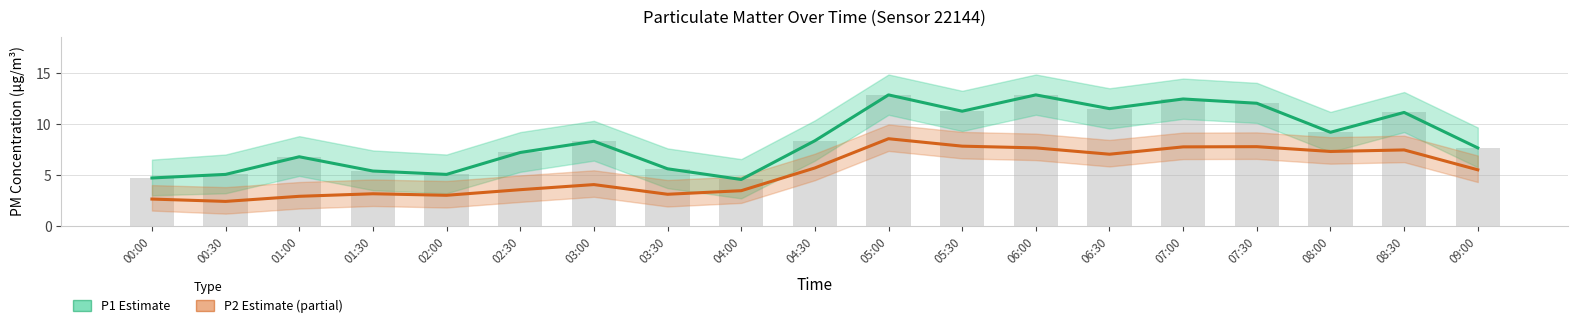

At how many categories does at least one series exceed 8?

10